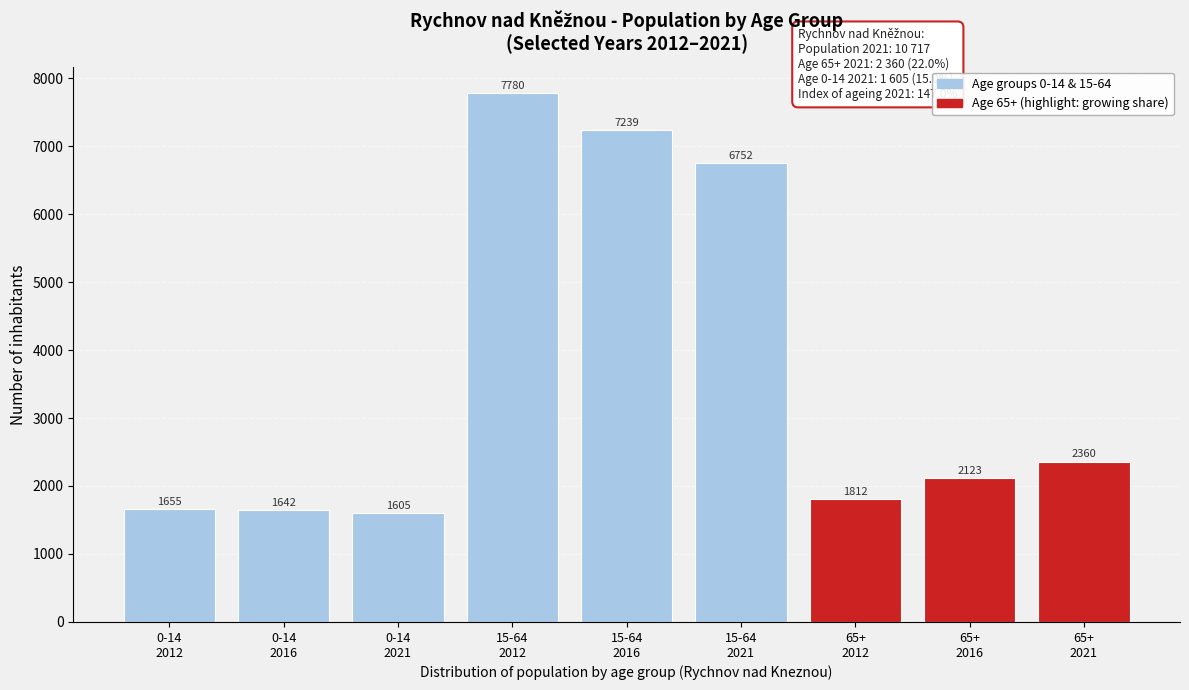

Reading right to left, extract all data points from this chart.

2360	2123	1812	6752	7239	7780	1605	1642	1655